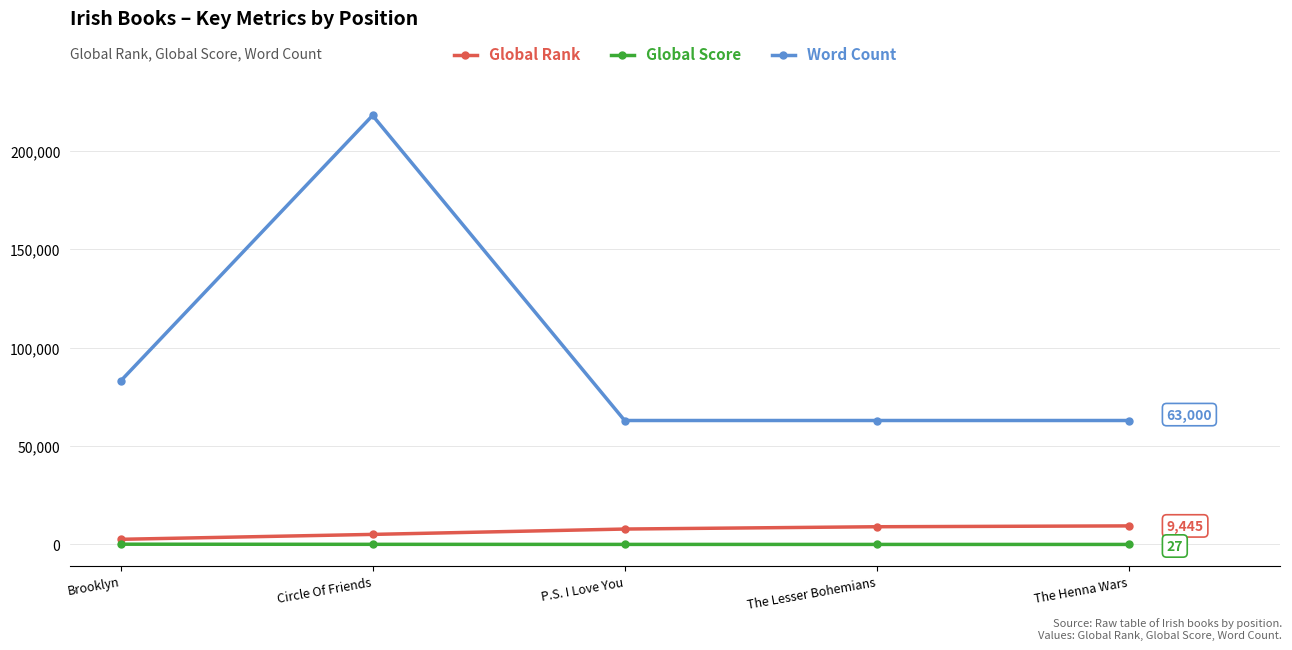

What is the difference between the highest and lowest values at Brooklyn?

82858